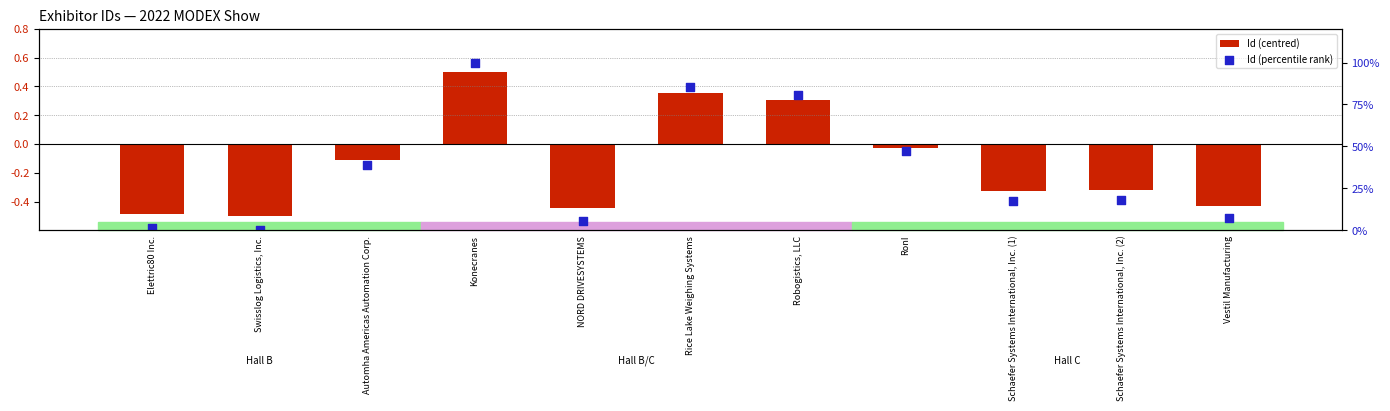

At how many categories does at least one series exceed 40?

4